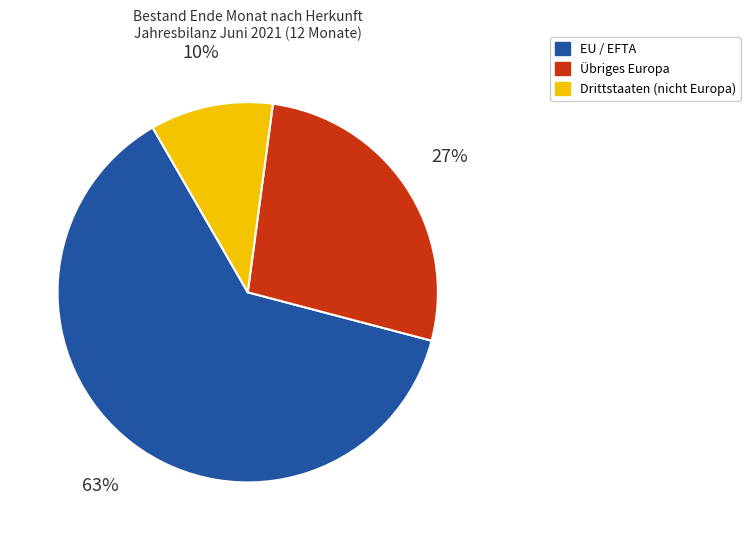

To the nearest percent, what percentage of the pie is EU / EFTA?

63%